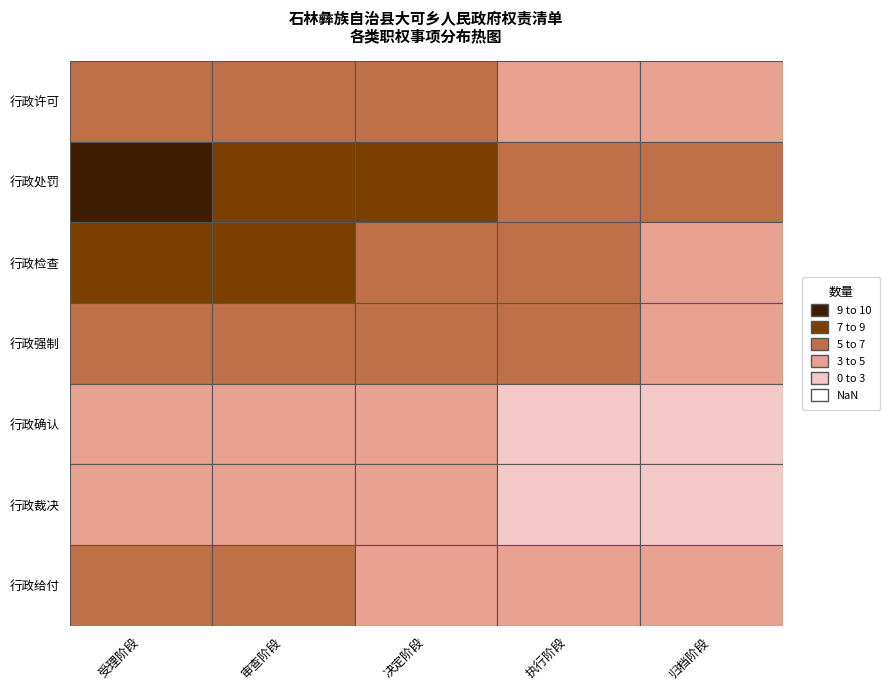

True or false: 行政检查 has a value of 4 at 0.

False